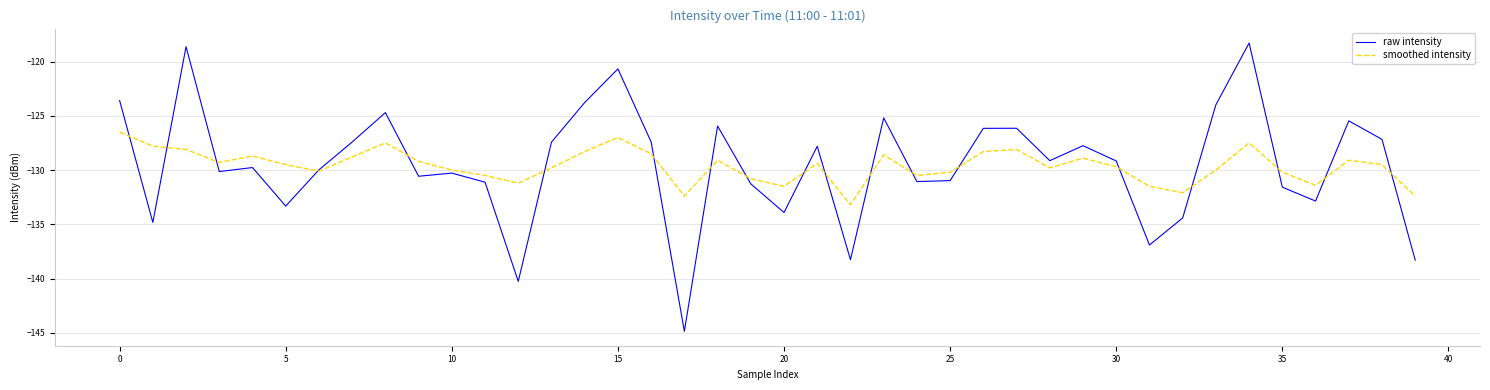

Which series has the largest range (max minus min)?

raw intensity